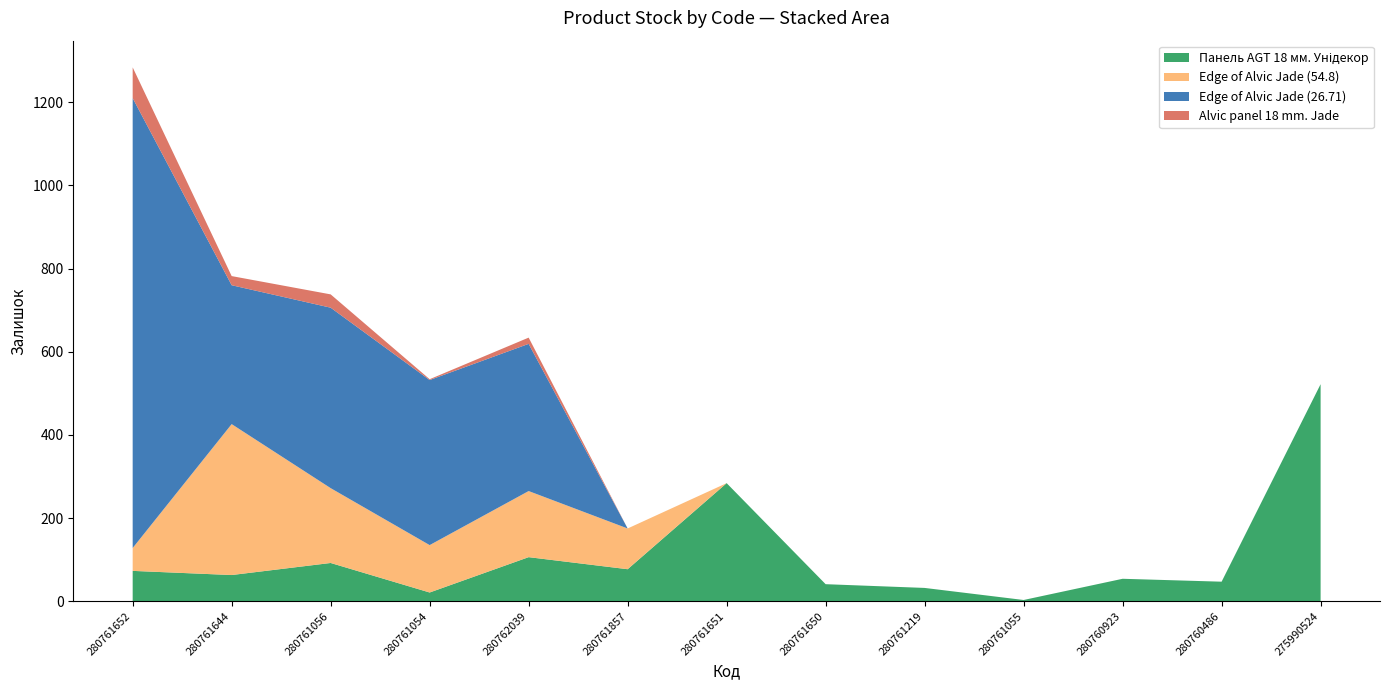

Reading left to right, list all the values displayed in this chart.

Панель AGT 18 мм. Унідекор: 73	63	92	21	106	77	284	41	32	3	54	47	522
Edge of Alvic Jade (54.8): 55	363	180	114	159	98	0	0	0	0	0	0	0
Edge of Alvic Jade (26.71): 1082	334	434	397	354	0	0	0	0	0	0	0	0
Alvic panel 18 mm. Jade: 74	22	32	2	15	0	0	0	0	0	0	0	0